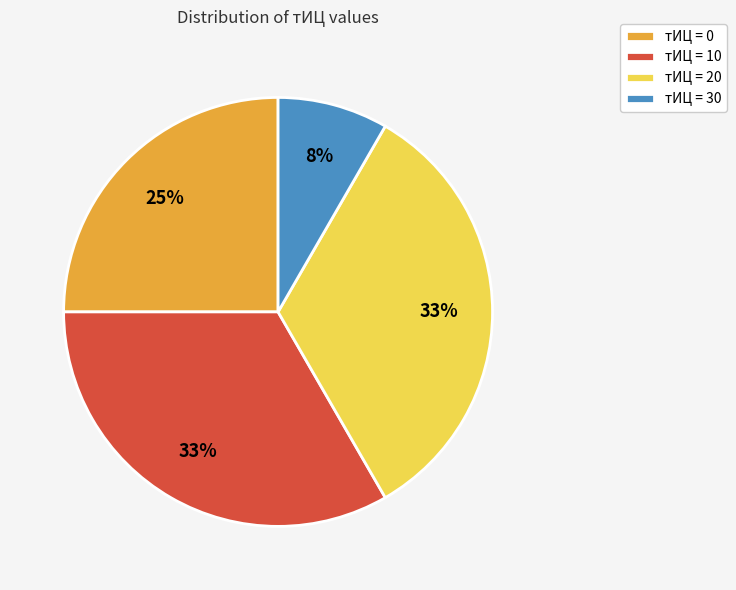

Is the sum of тИЦ = 30 and тИЦ = 10 greater than half?

No